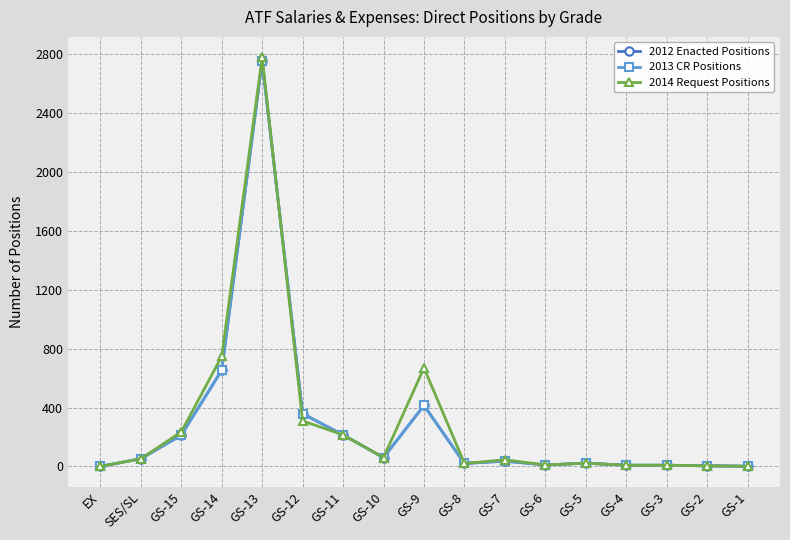

Does the chart have visible grid lines?

Yes